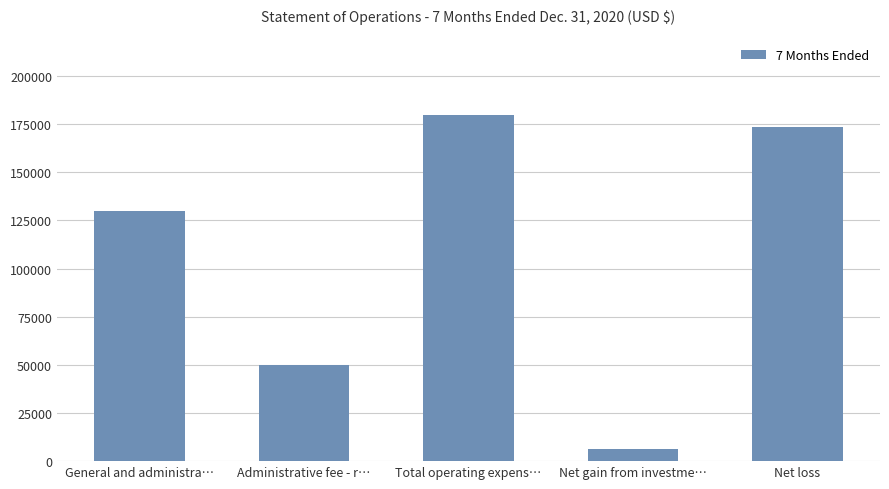

Count the number of categories in the chart.

5